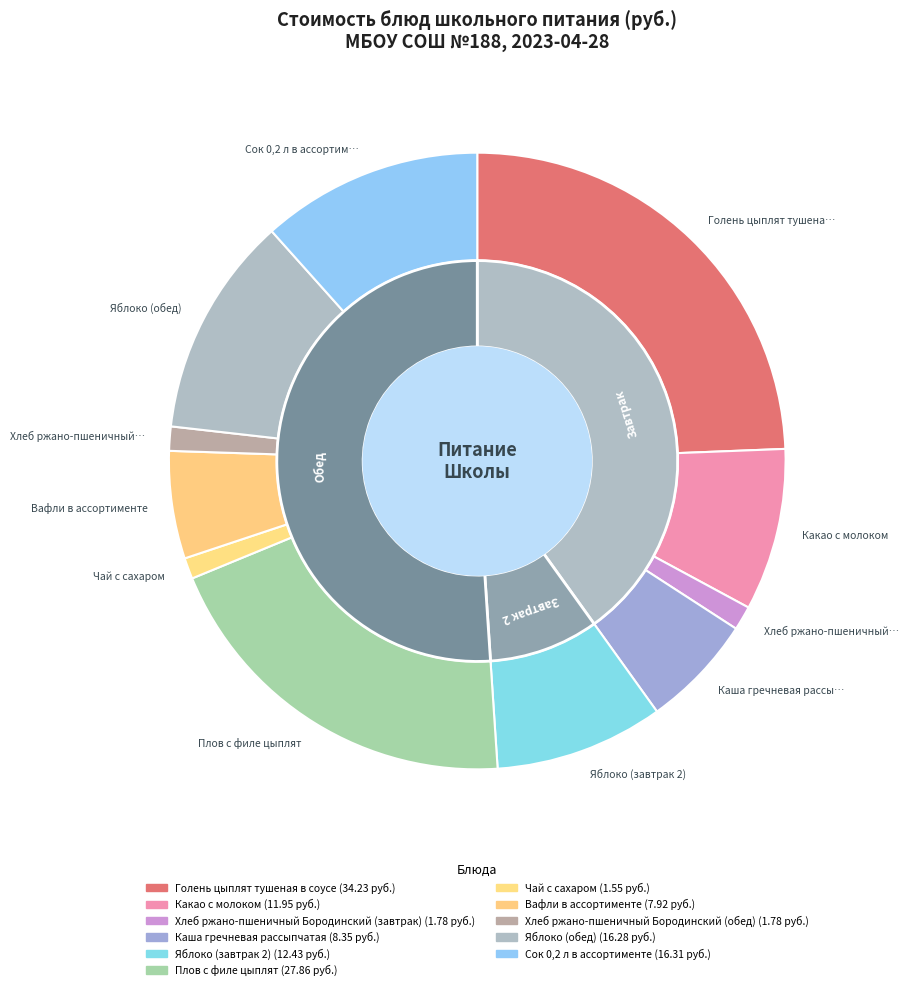

How many slices are in this pie chart?

11